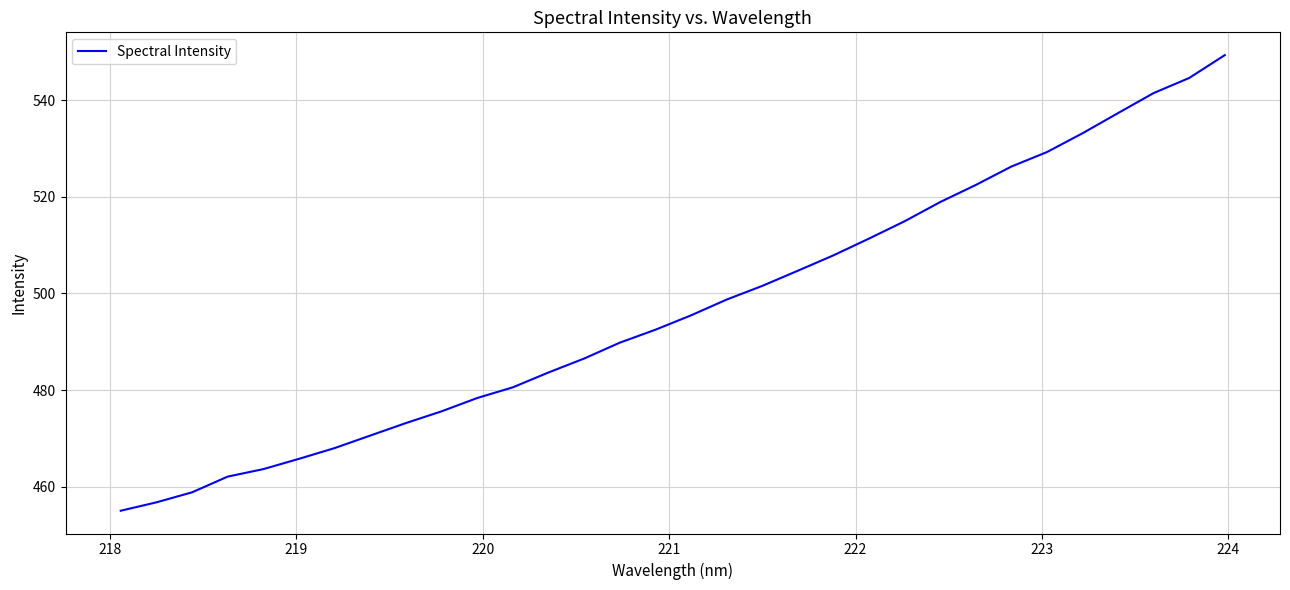

What is the difference between the maximum and minimum values?

94.3